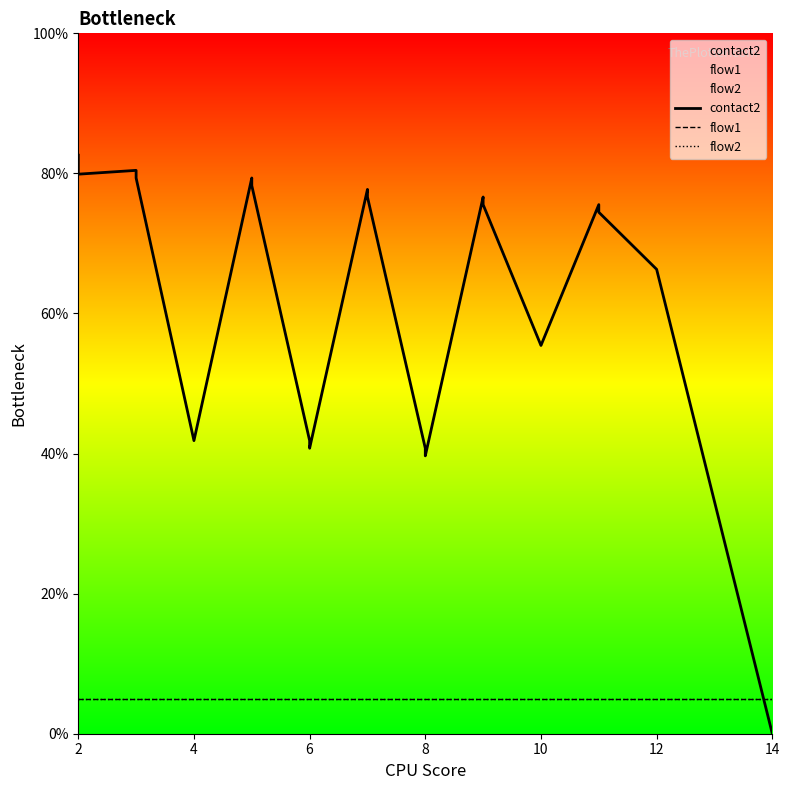

Which has a higher value, 8 or 6?

6